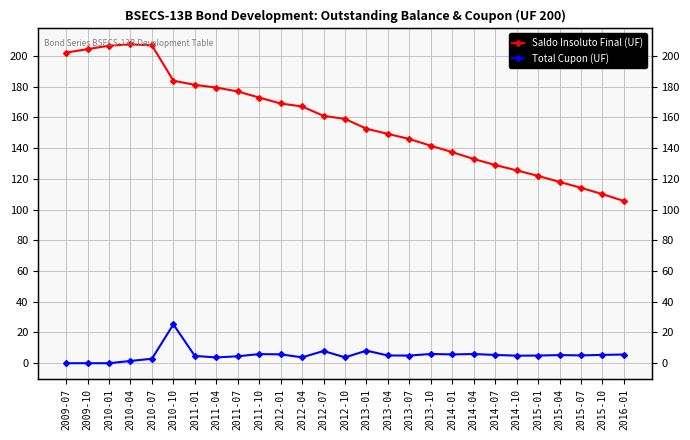

What is the label of the 1st point from the right?

2016-01